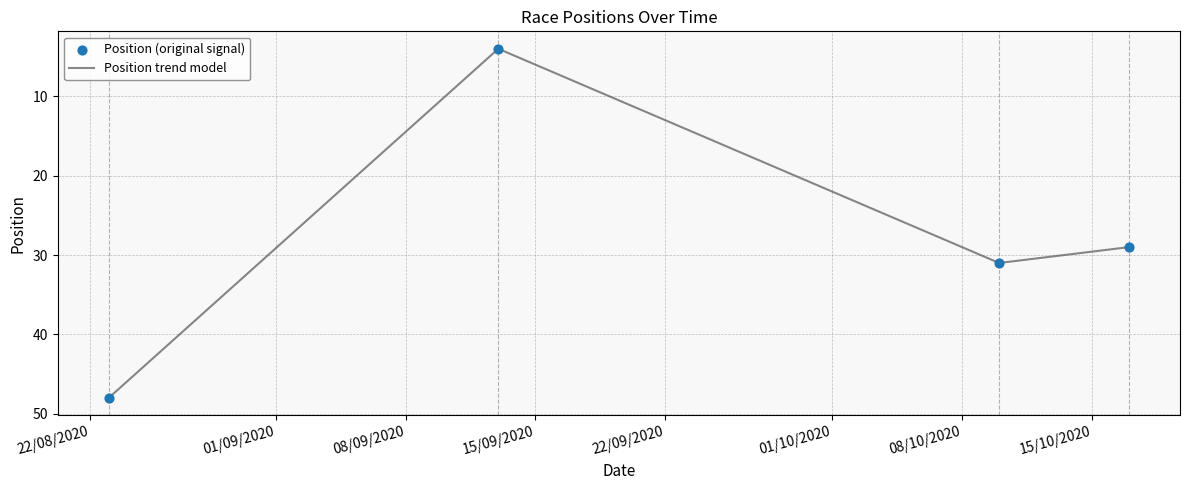

What is the difference between the maximum and minimum values?

44